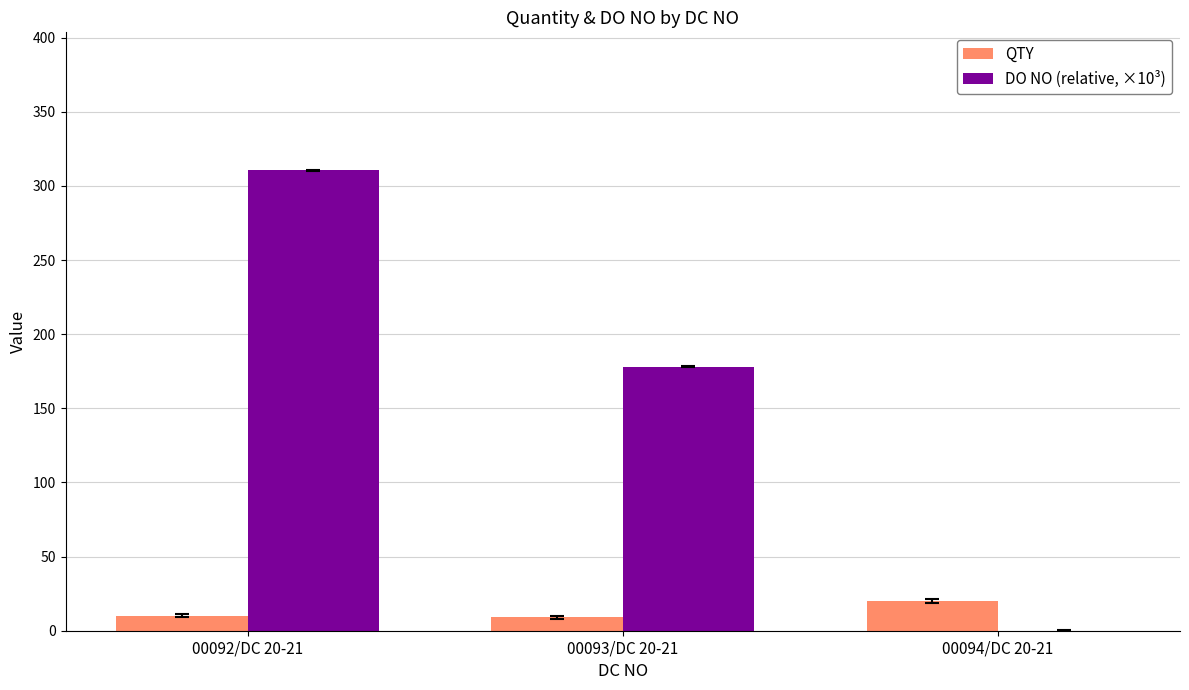

What is the sum of all DO NO (relative, ×10³) values?

488.5